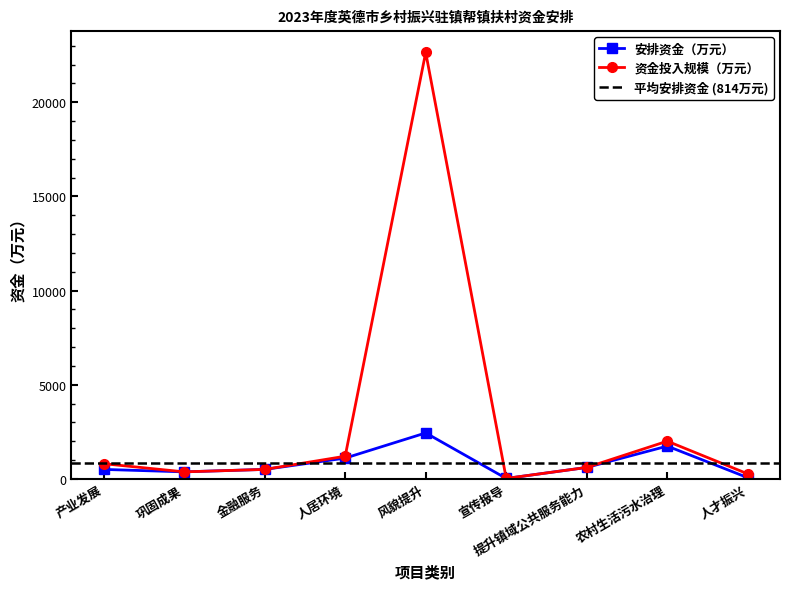

List the series in order of their peak value, lowest first.

安排资金（万元）, 资金投入规模（万元）